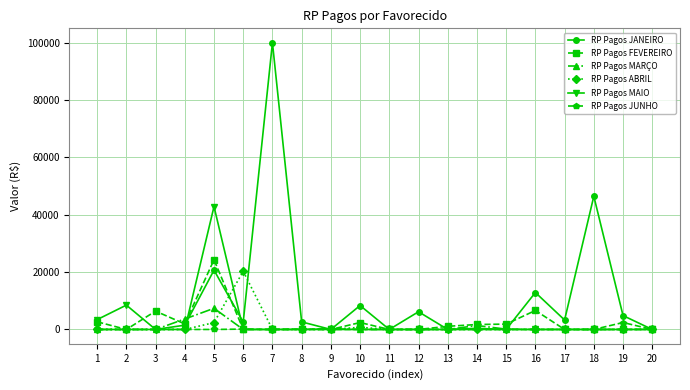

Is it true that RP Pagos JANEIRO equals 0.0 at 15?

True